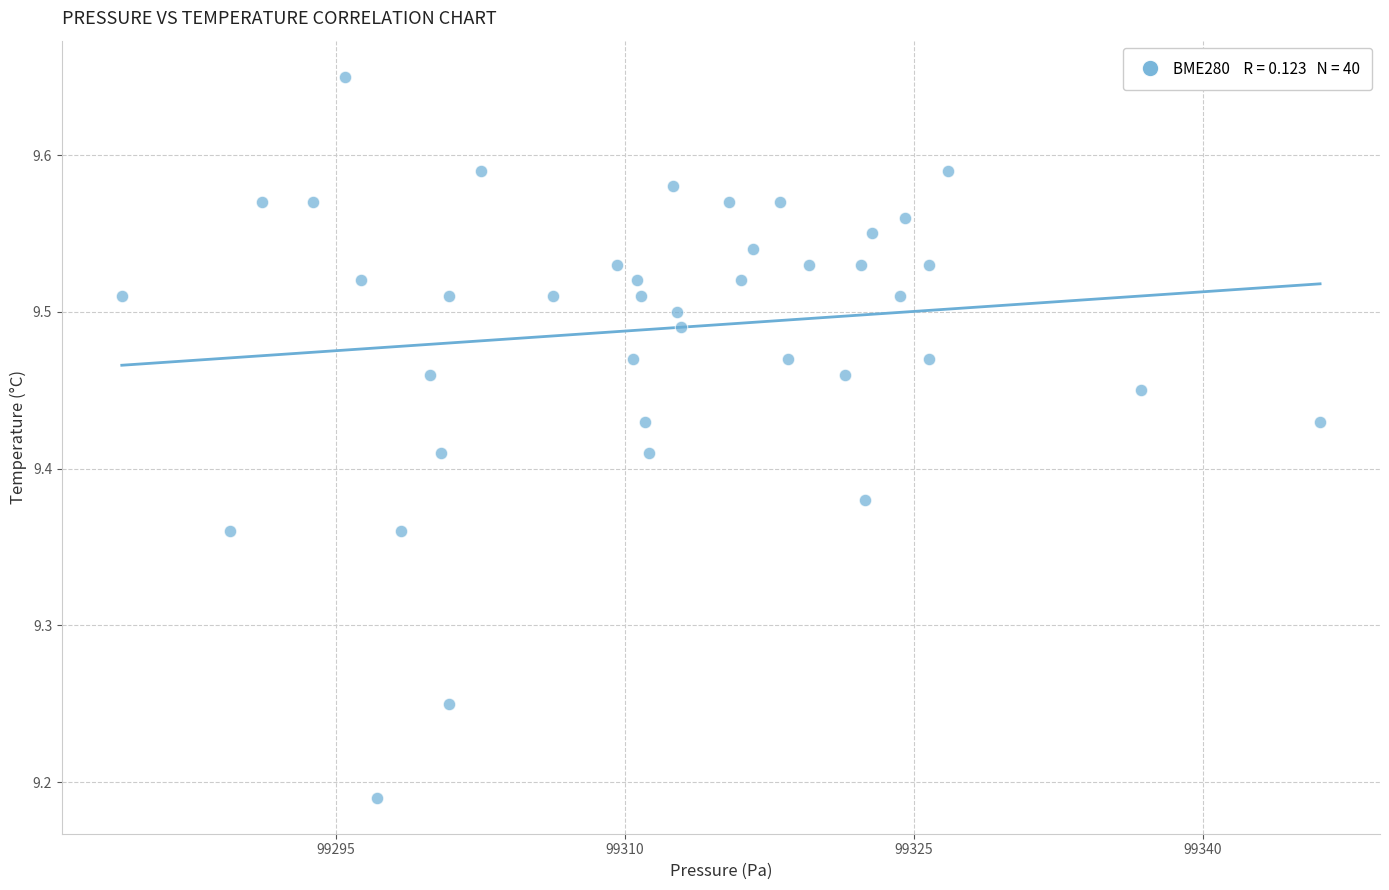

What is the range of X values (max minus min)?

62.2